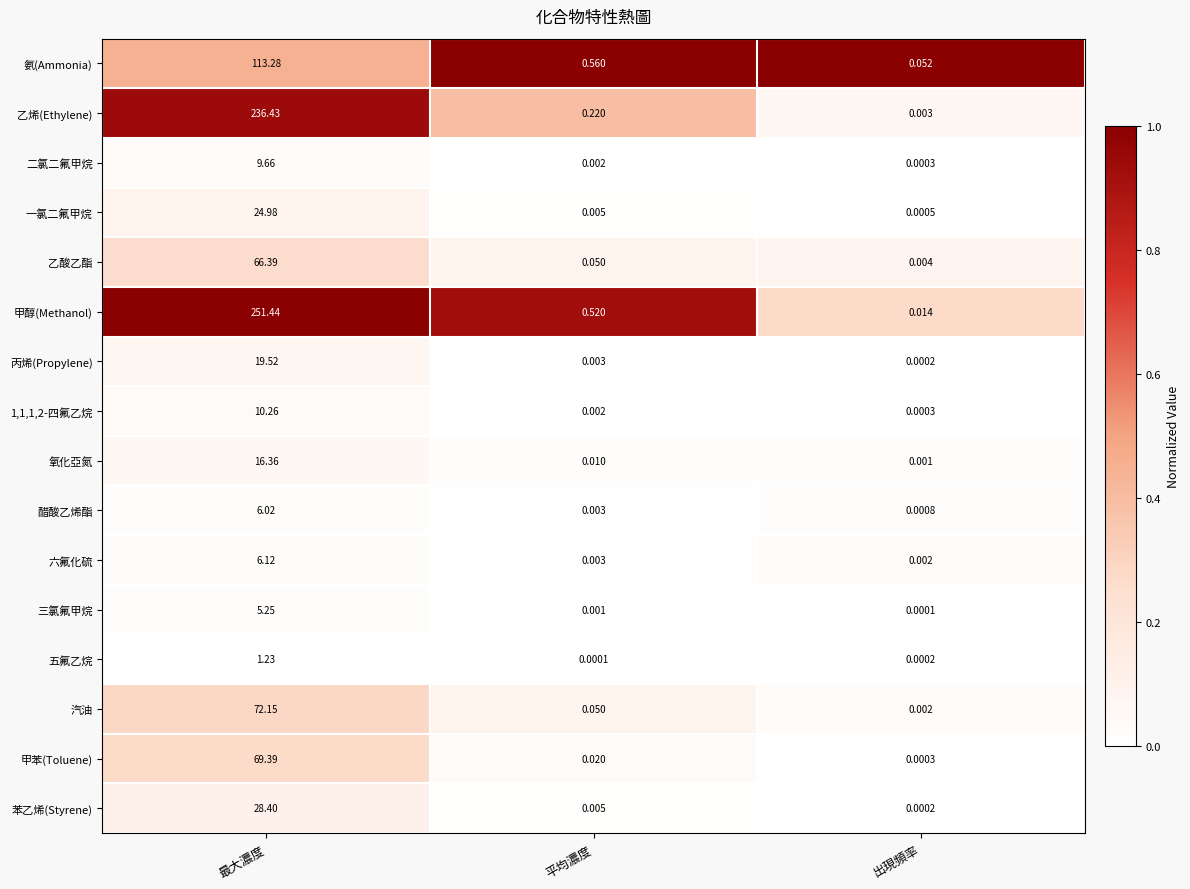

Which series has the widest spread of values?

甲醇(Methanol)